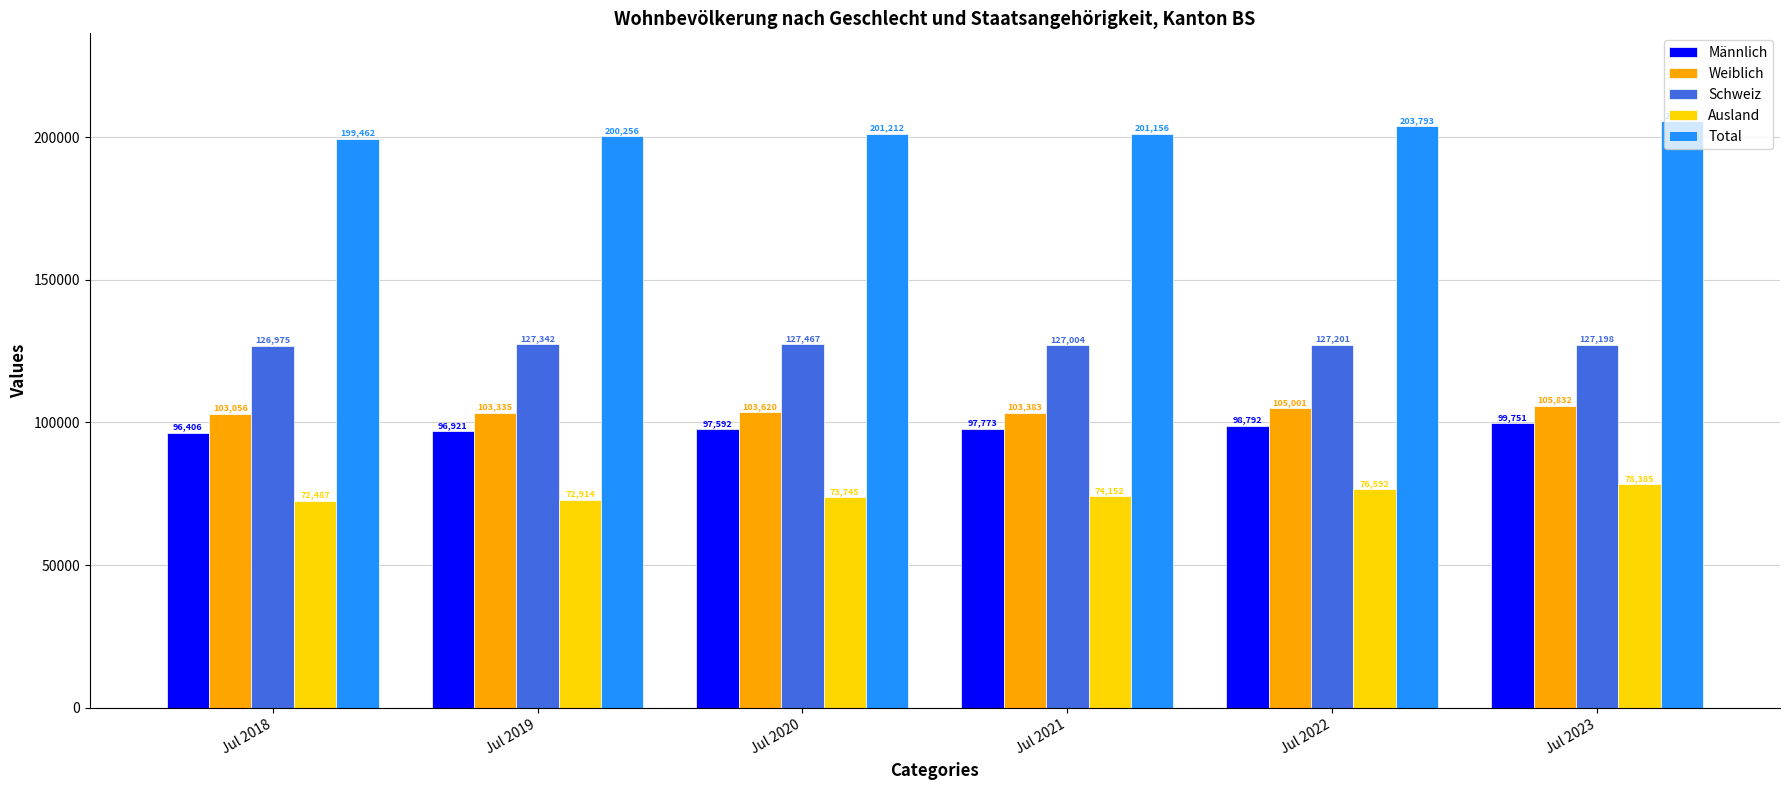

How many categories are shown in the chart?

6